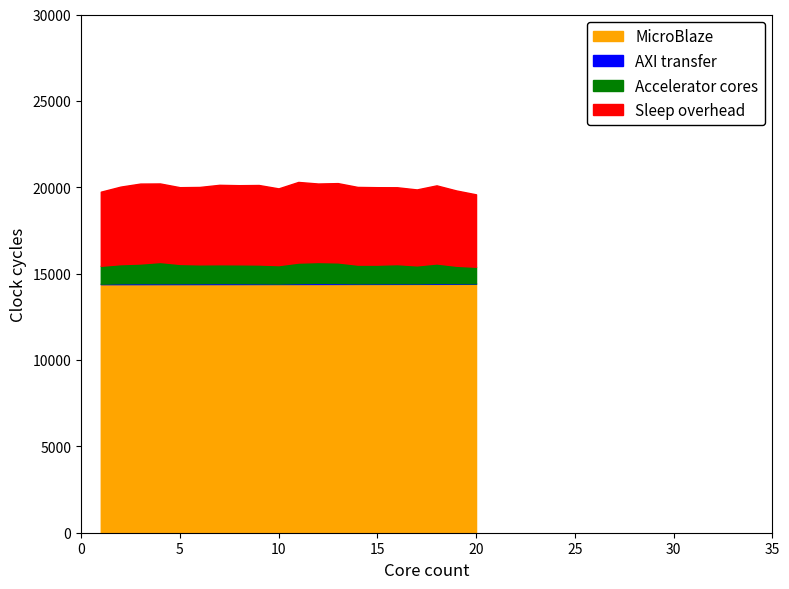

What is the highest value of the MicroBlaze series?

14409